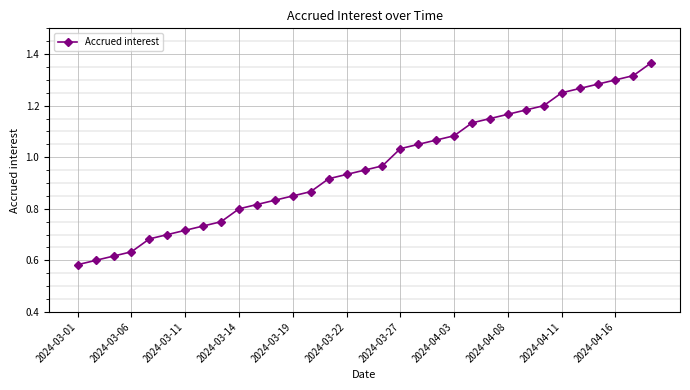

How many series are shown in this chart?

1